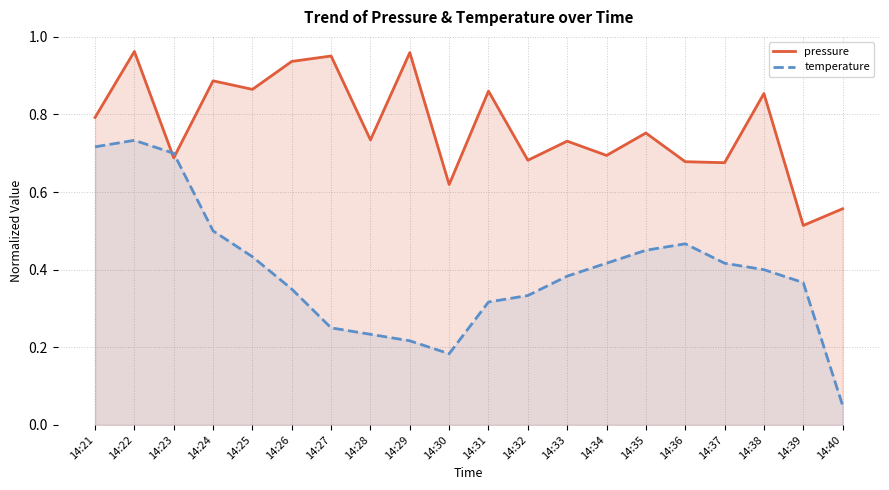

List the labels in order of temperature value, smallest first.

14:40, 14:30, 14:29, 14:28, 14:27, 14:31, 14:32, 14:26, 14:39, 14:33, 14:38, 14:34, 14:37, 14:25, 14:35, 14:36, 14:24, 14:23, 14:21, 14:22